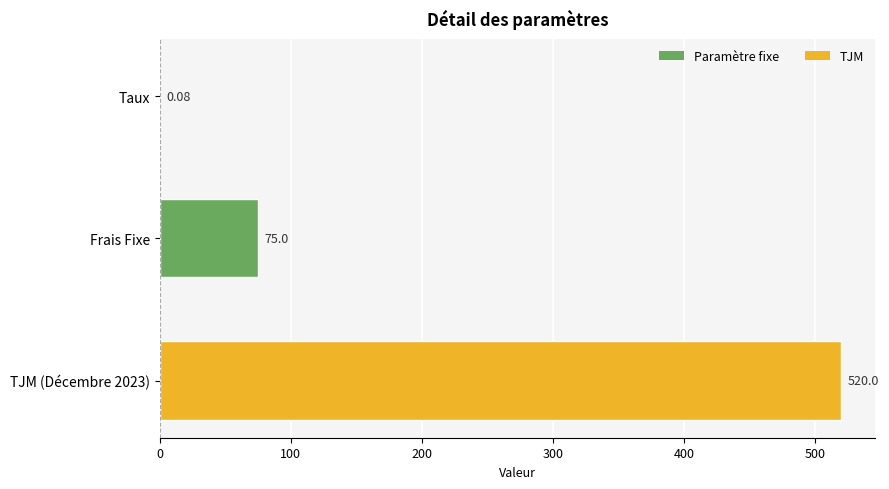

Where is the data nearest to the value 260?

Frais Fixe